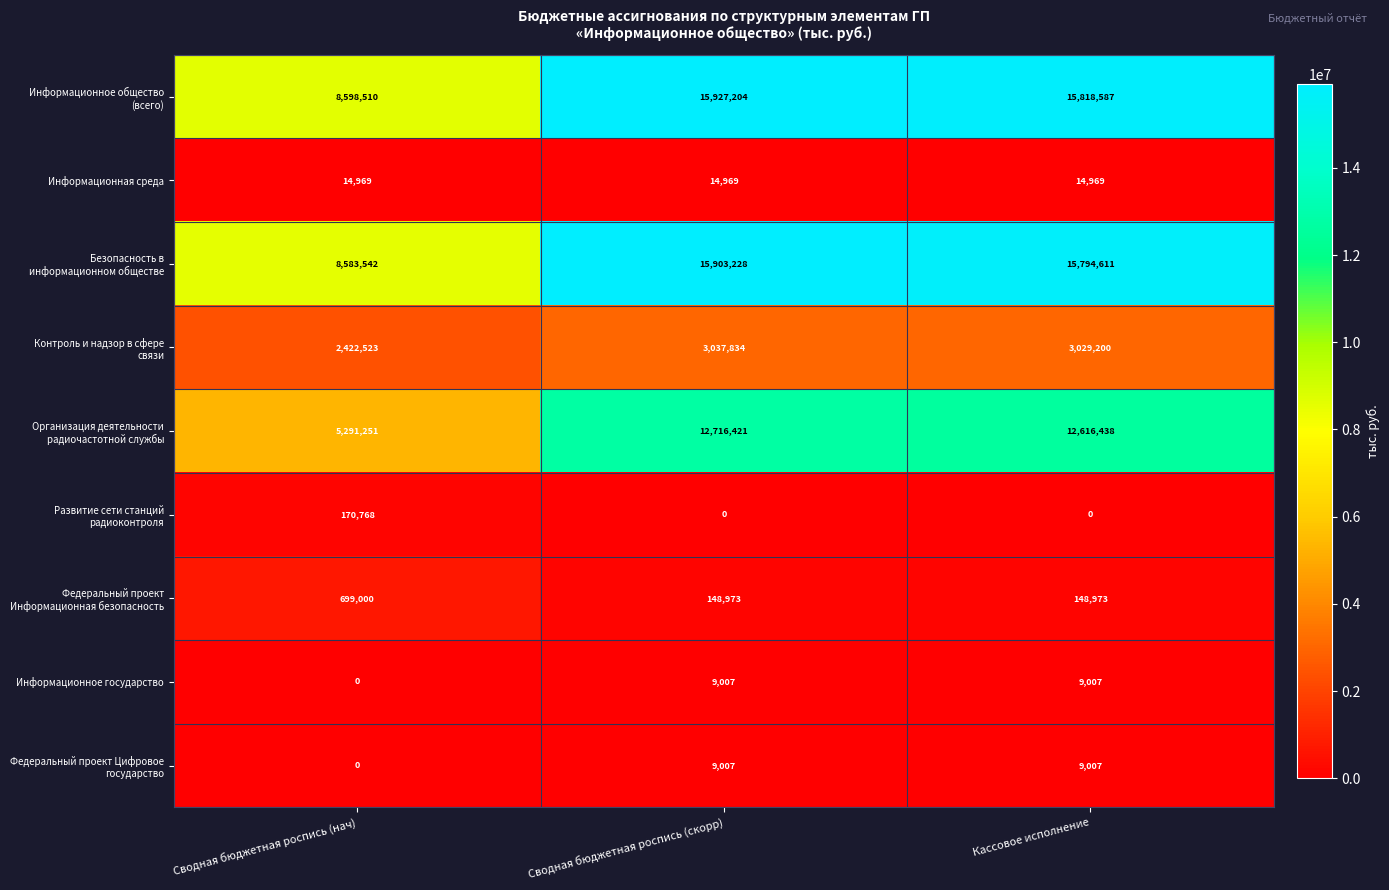

What is the greatest value displayed?

15927204